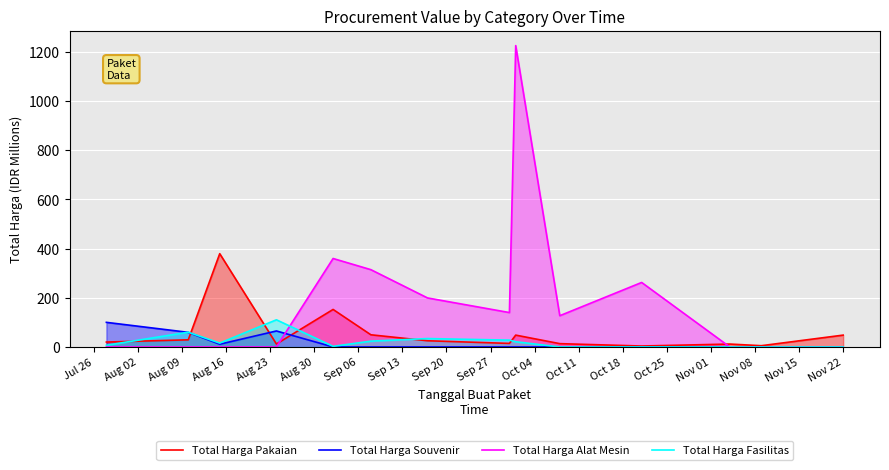

What is the greatest value displayed?

1224.7